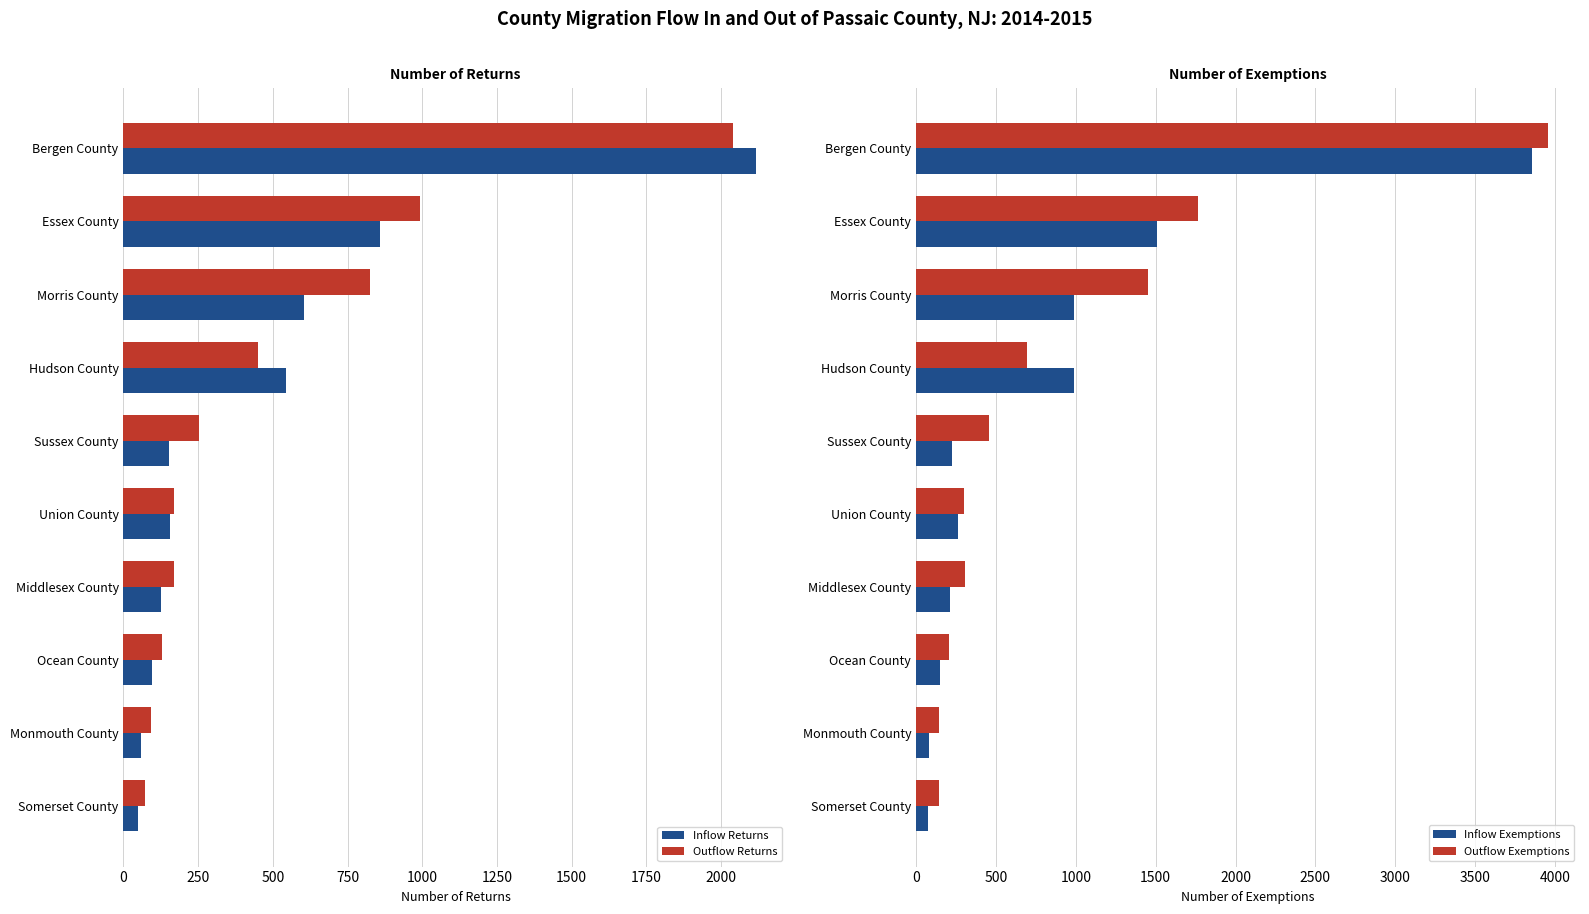

What is the sum of the Outflow Returns values at Hudson County and Morris County?

1275